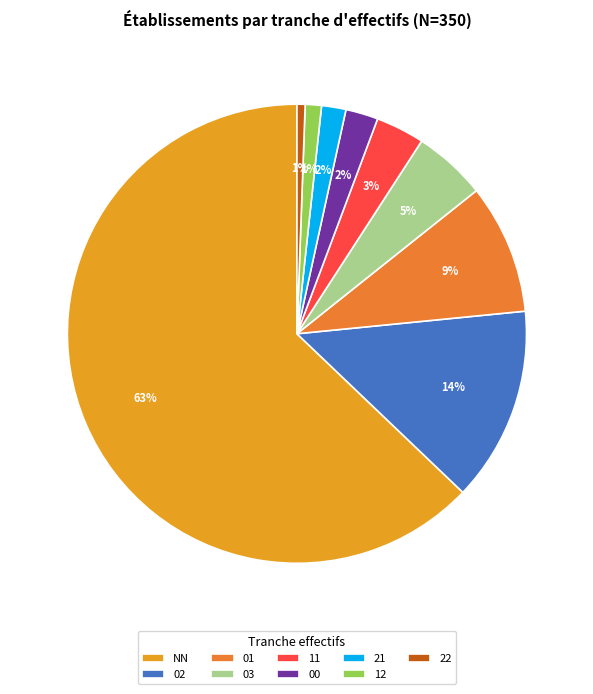

To the nearest percent, what is the difference between the 22 and 03 slice percentages?

5%